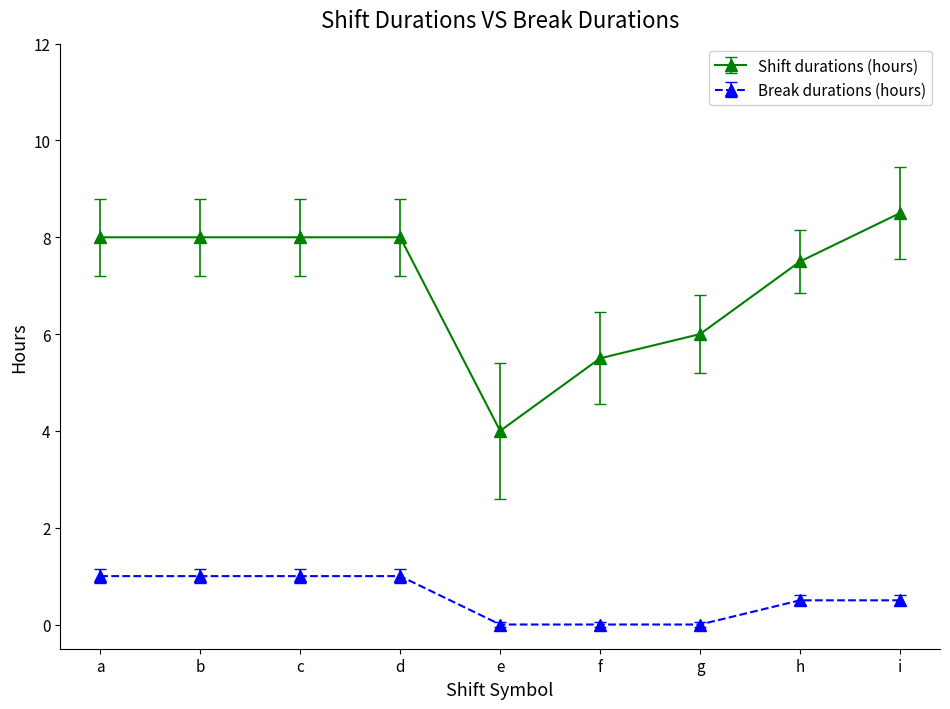

At how many categories does at least one series exceed 1?

9